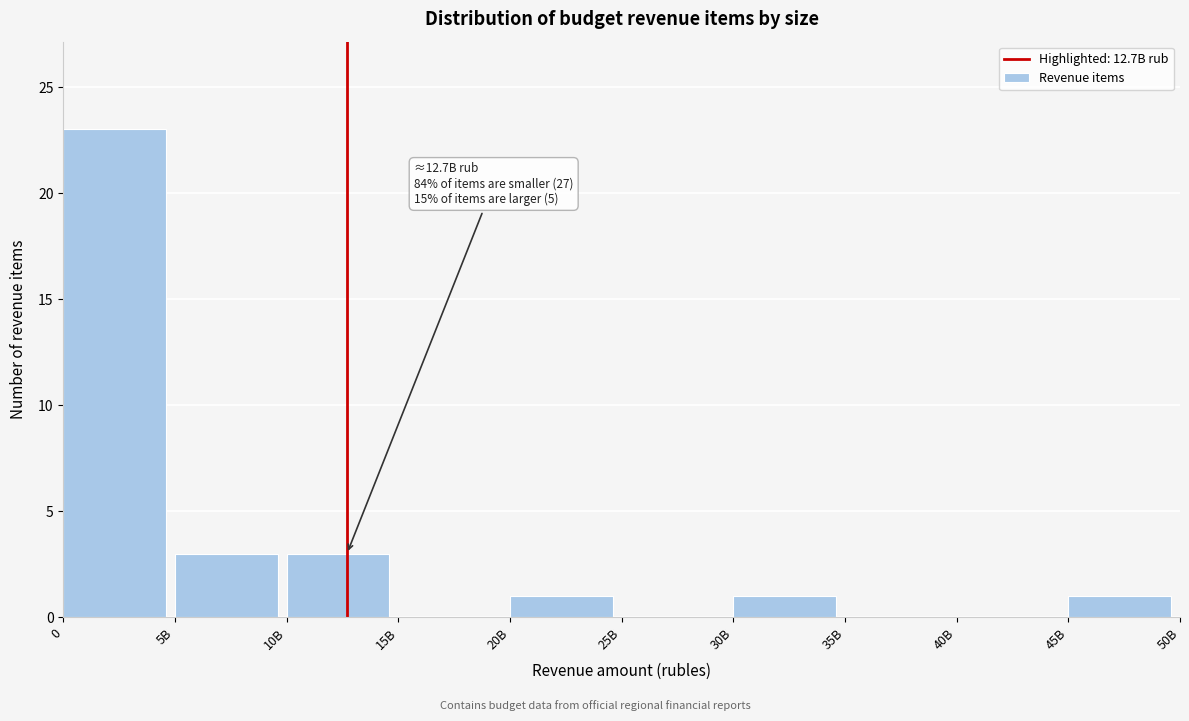

Reading left to right, extract all data points from this chart.

0=23	5B=3	10B=3	15B=0	20B=1	25B=0	30B=1	35B=0	40B=0	45B=1